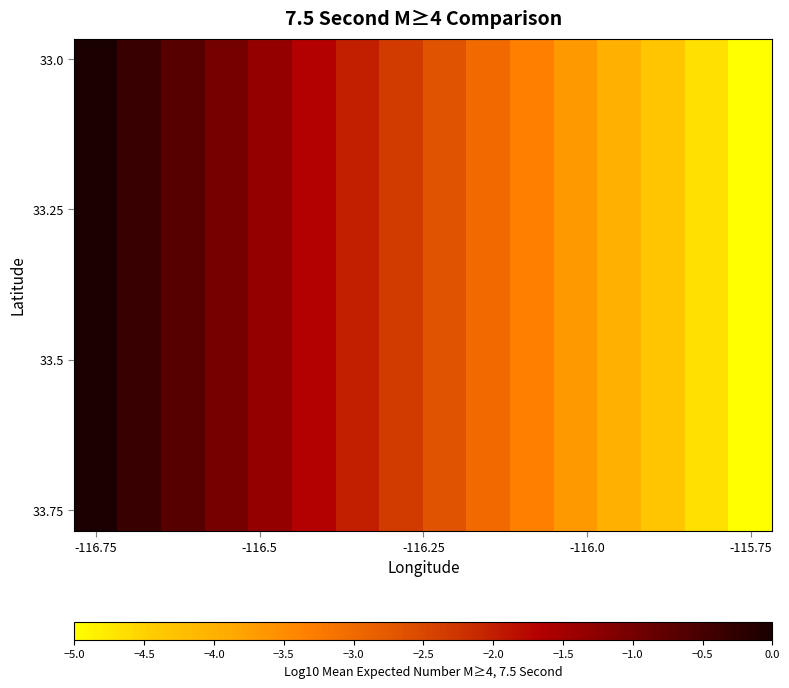

At which category is the sum across all series the highest?

-116.75